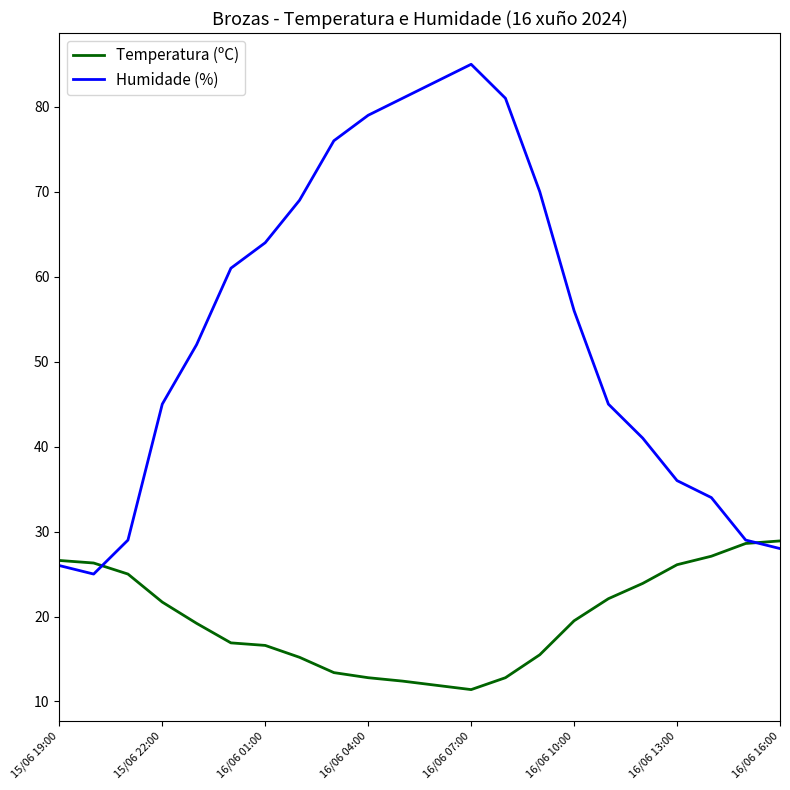

Which series has the largest range (max minus min)?

Humidade (%)